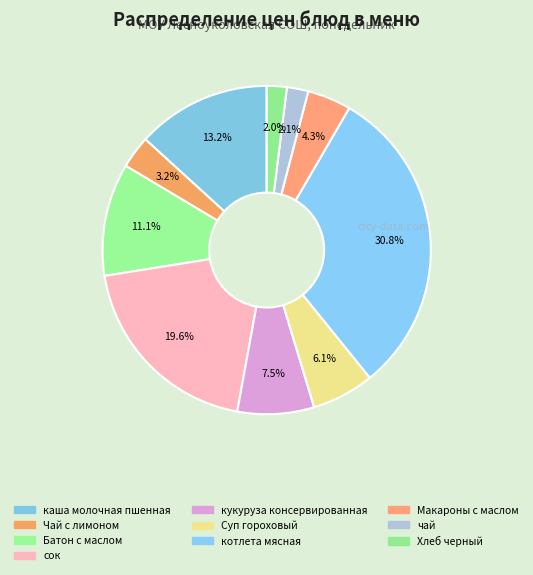

To the nearest percent, what percentage of the pie is каша молочная пшенная?

13%